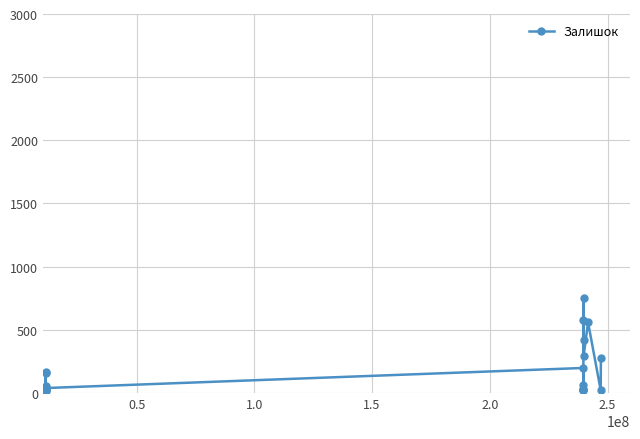

How many lines are shown in the chart?

1